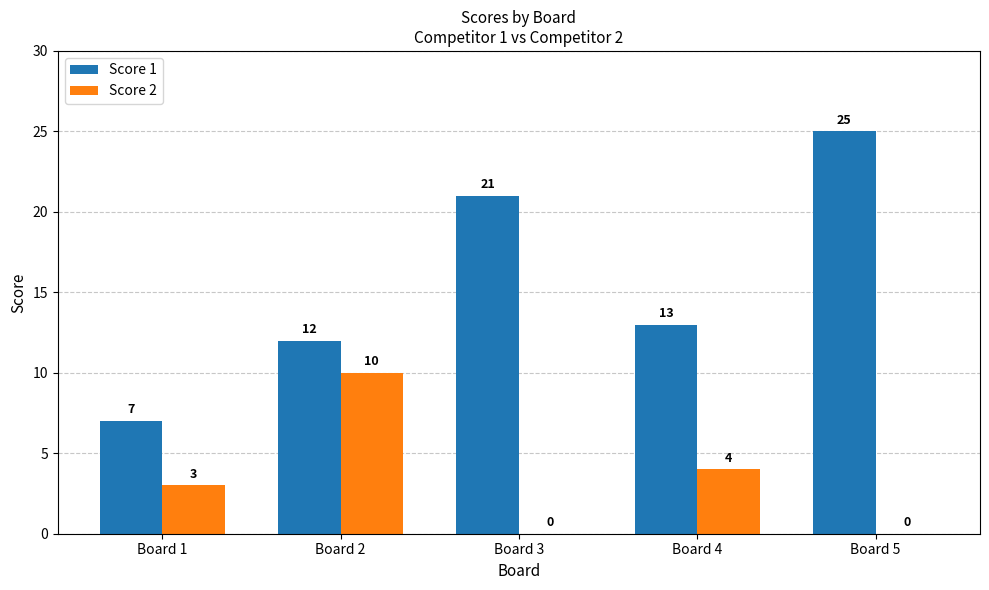

Is it true that Score 2 equals -7 at Board 5?

False